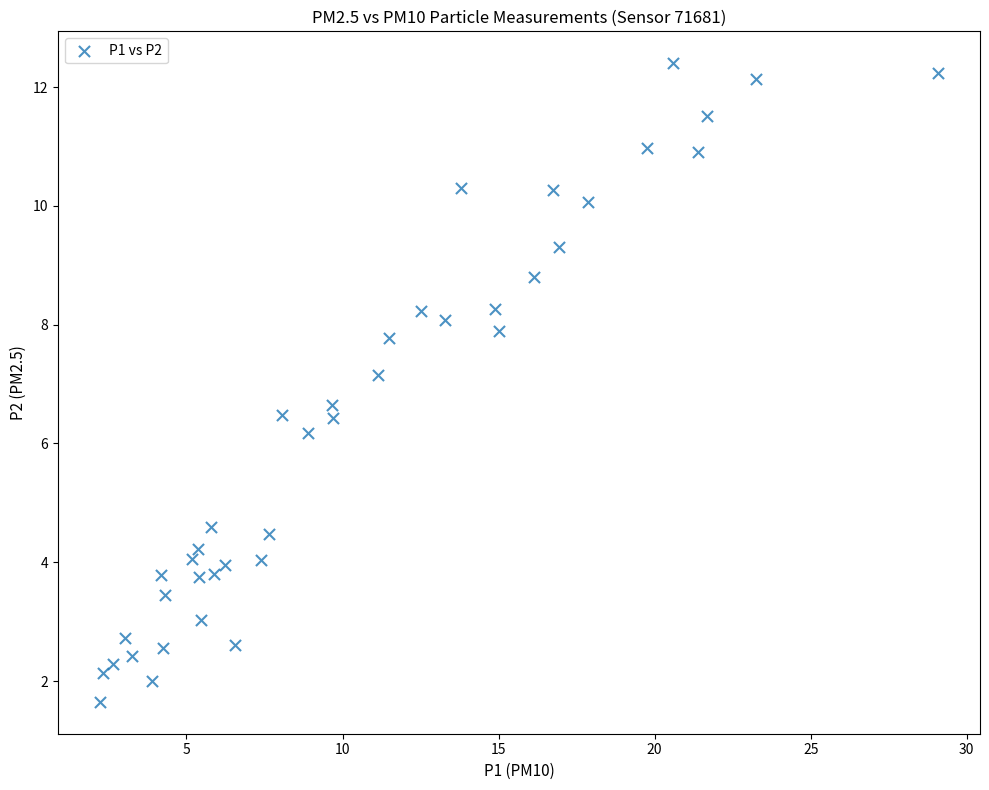

What Y value in the scatter plot is closest to 7?

7.2